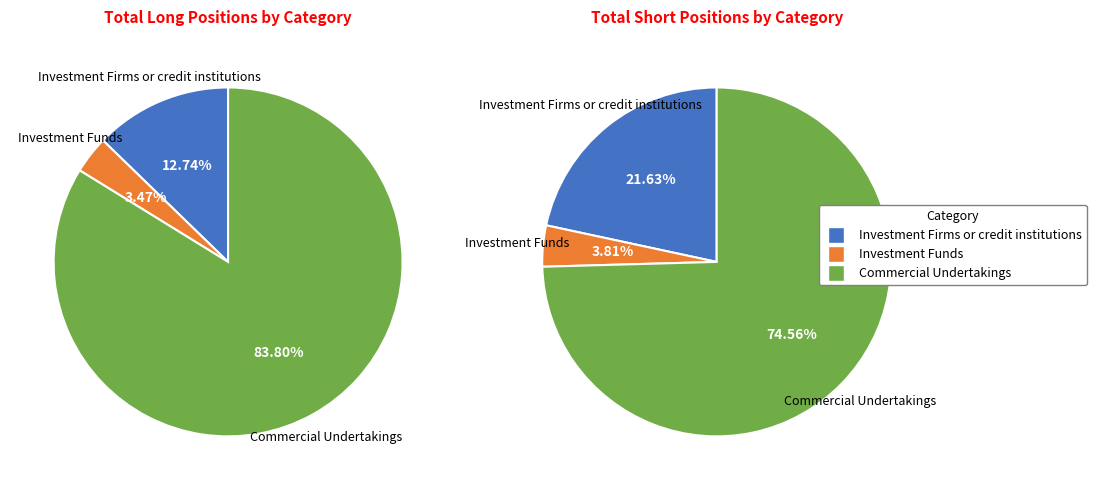

What percentage is the Investment Firms or credit institutions slice, to the nearest percent?

13%